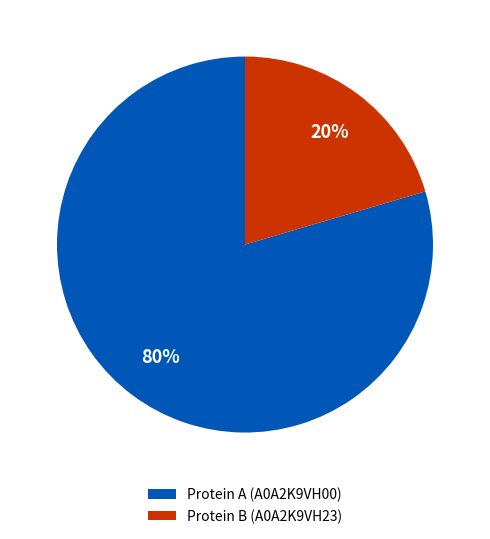

What is the largest slice in the pie chart?

Protein A (A0A2K9VH00)